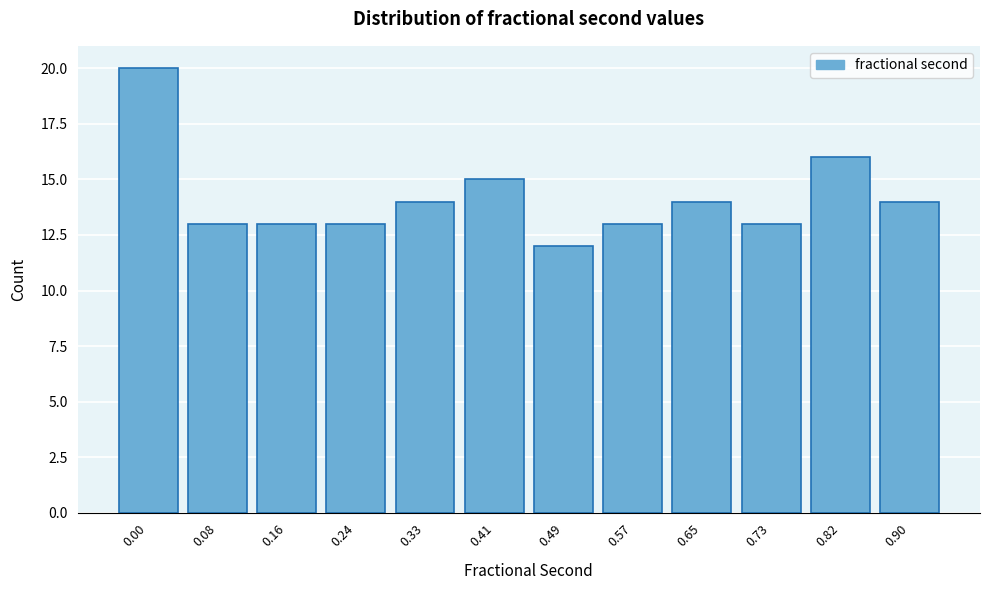

Reading right to left, transcribe all the data shown in this chart.

0.90=14	0.82=16	0.73=13	0.65=14	0.57=13	0.49=12	0.41=15	0.33=14	0.24=13	0.16=13	0.08=13	0.00=20